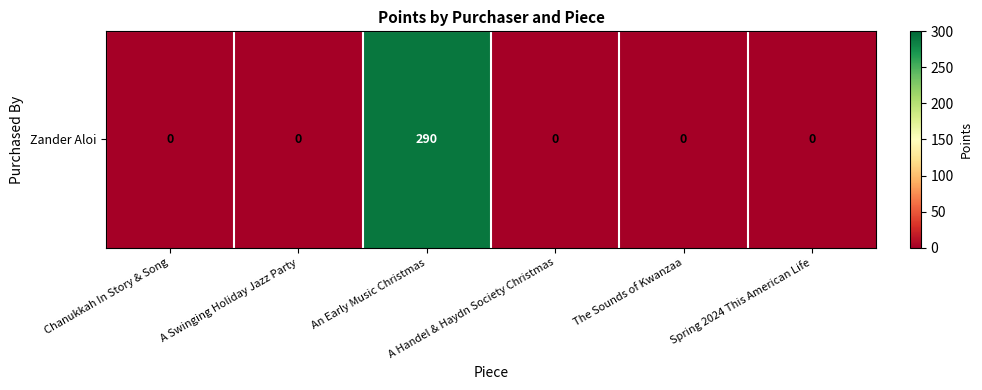

What is the sum of all values?

290